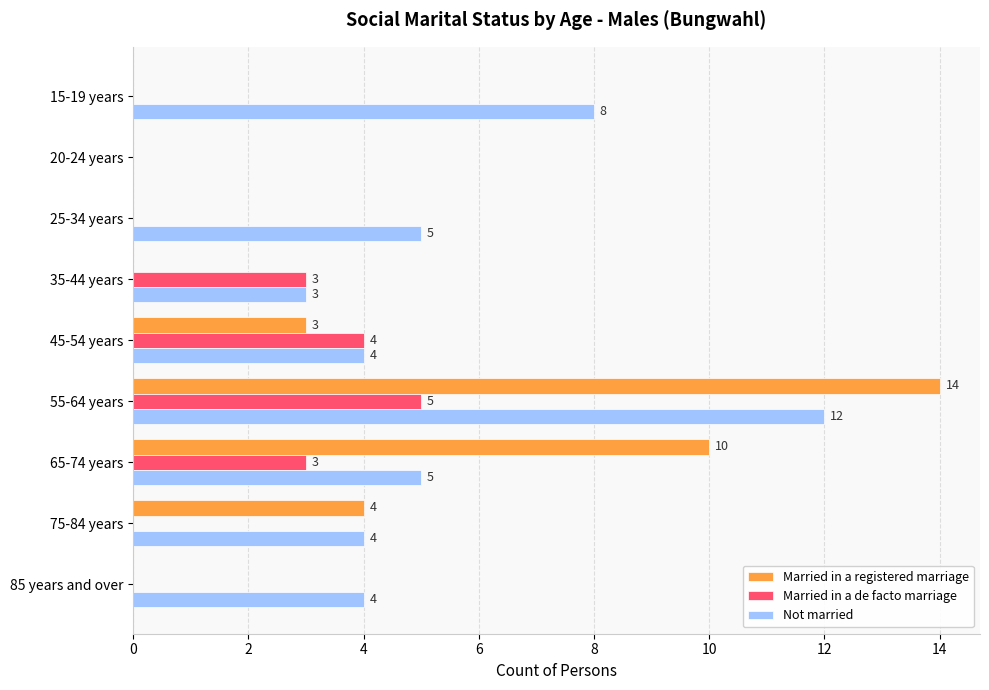

Is it true that Married in a registered marriage equals 4 at 65-74 years?

False